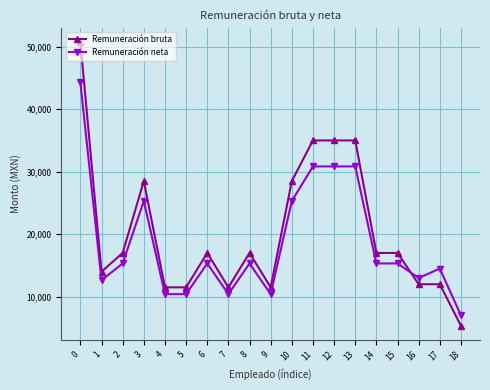

Where do Remuneración neta and Remuneración bruta first cross each other?

15 and 16